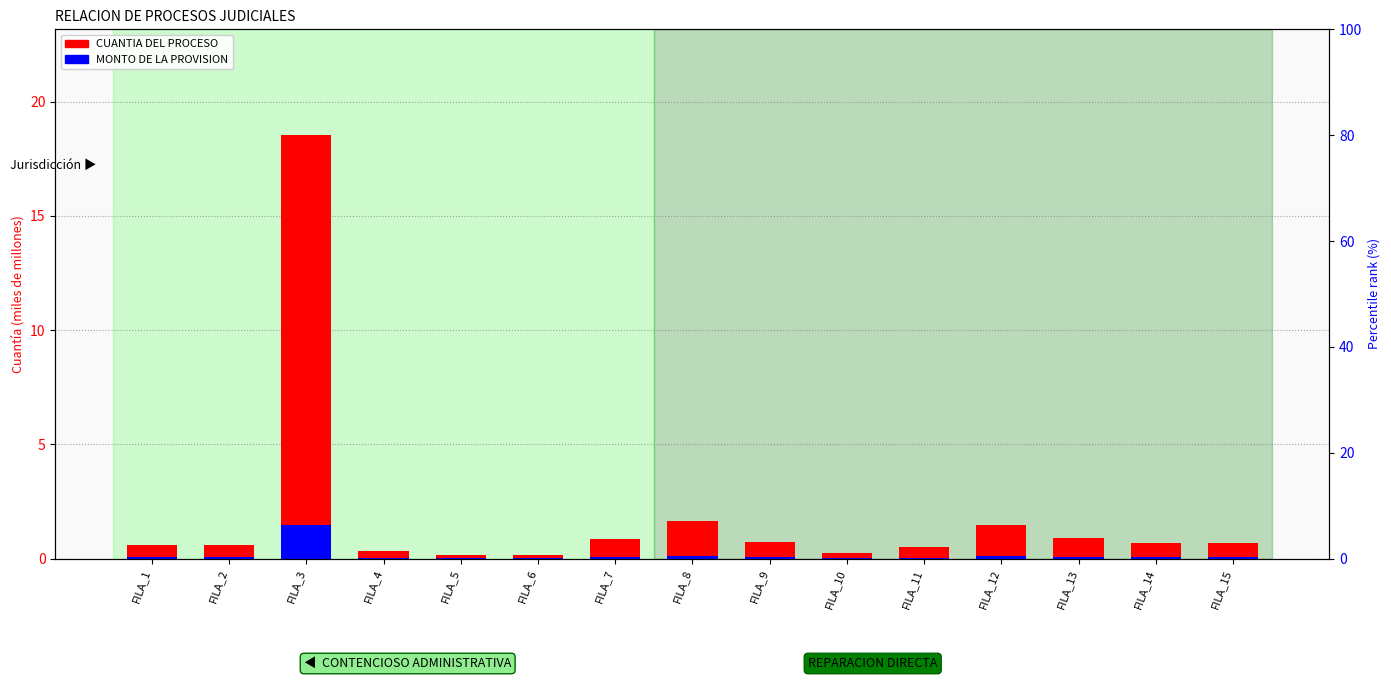

True or false: CUANTIA DEL PROCESO has a value of 0.8 at FILA_2.

False